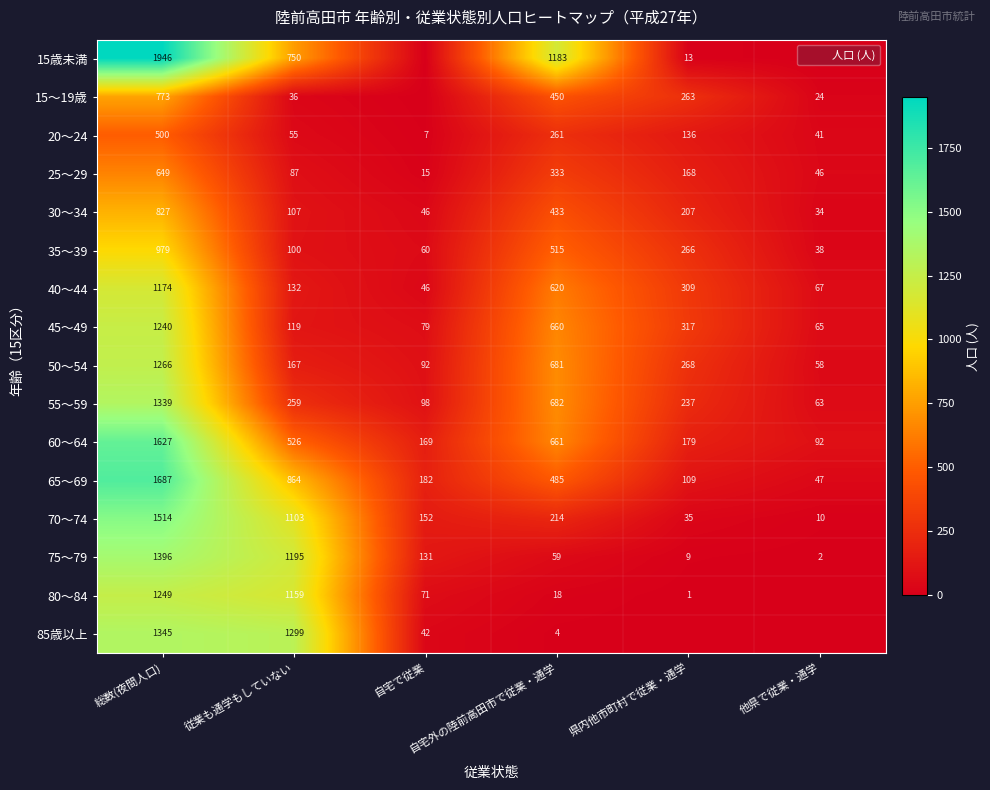

Where does the 50～54 series first go above 268?

総数(夜間人口)